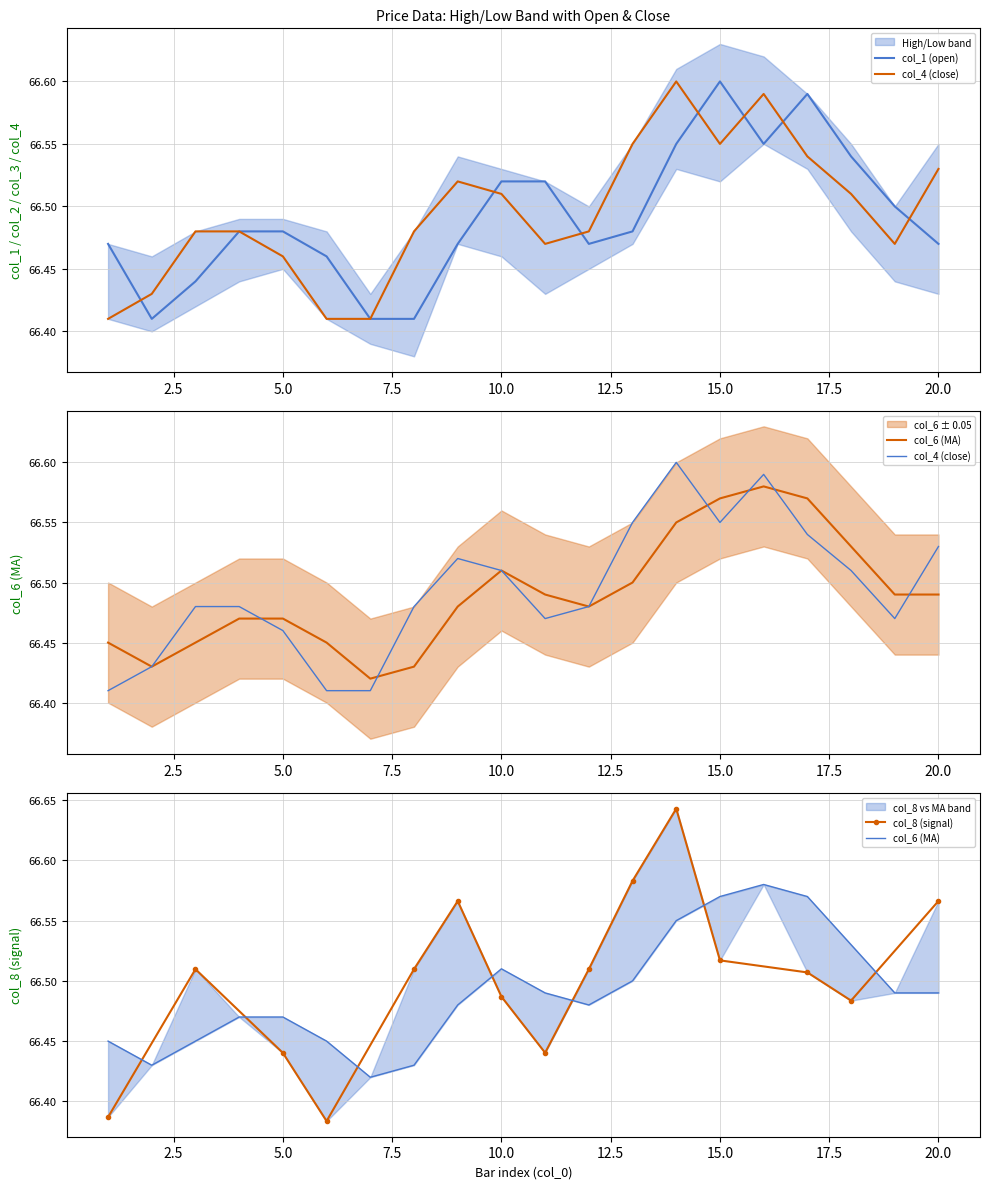

What is the smallest value displayed?

66.4